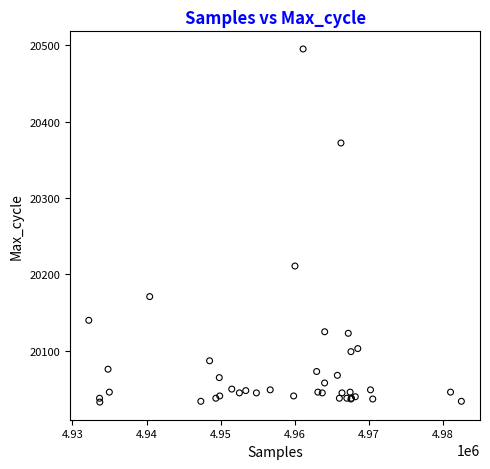

What Y value in the scatter plot is closest to 20264?

20211